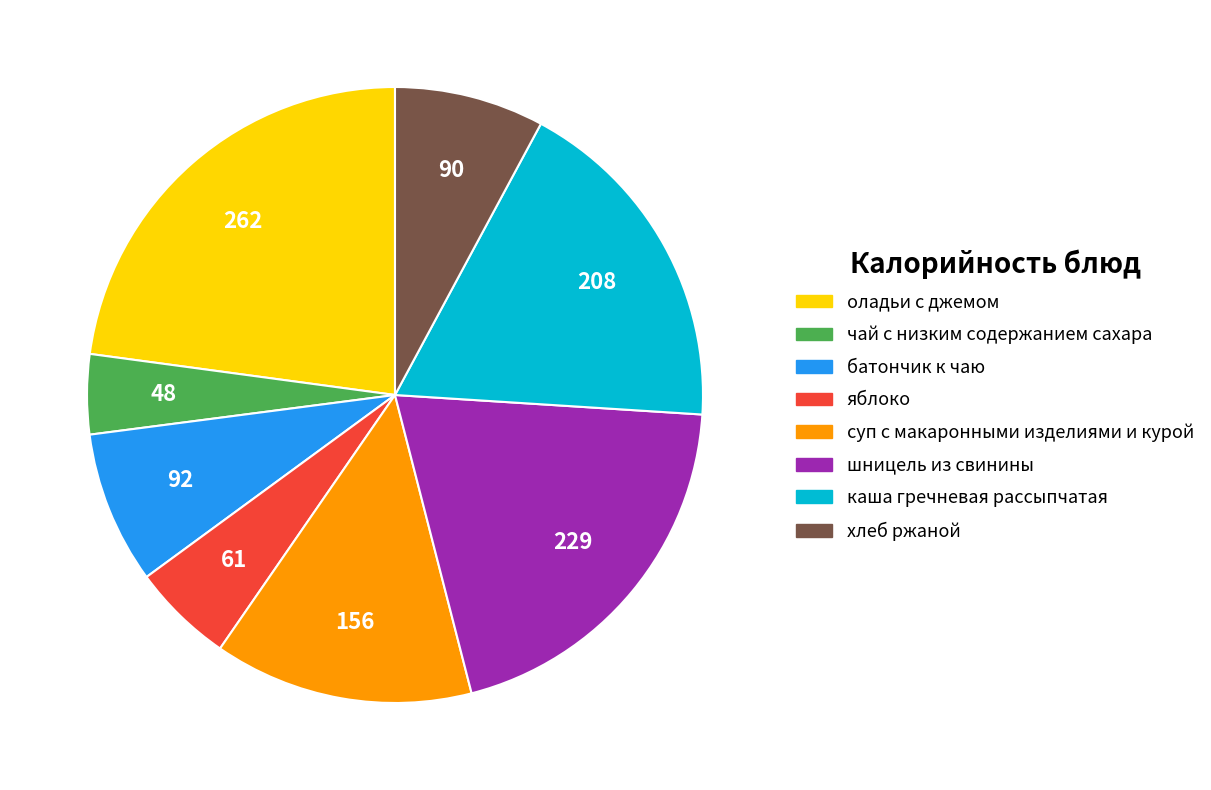

How many slices are in this pie chart?

8